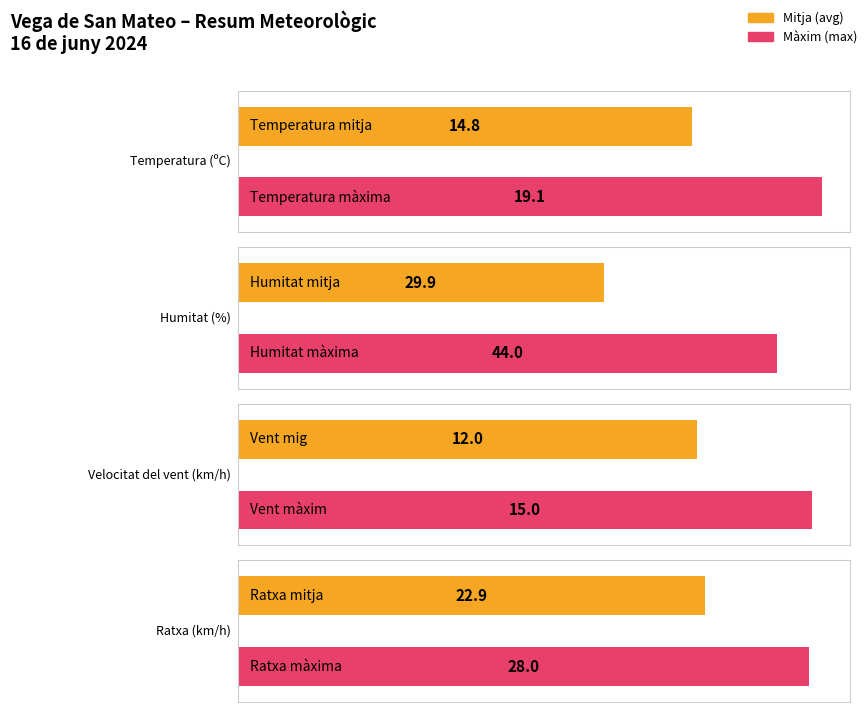

Is it true that Temperatura (ºC) equals 10.4 at 09:00?

False